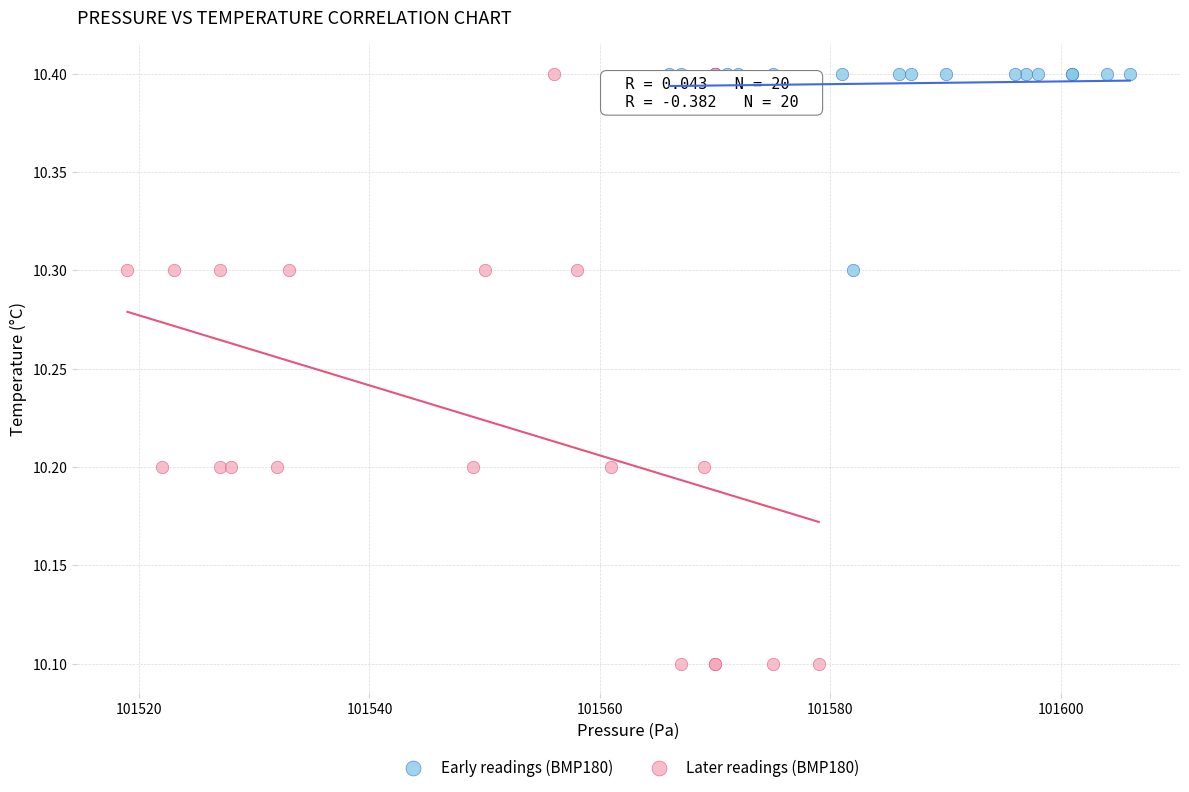

Which series has the widest spread of Y values?

Later readings (BMP180)